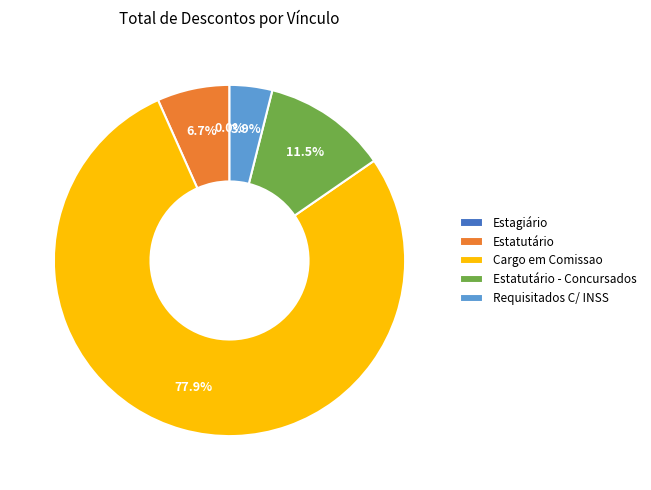

What portion of the pie excludes Estagiário?

100.0%